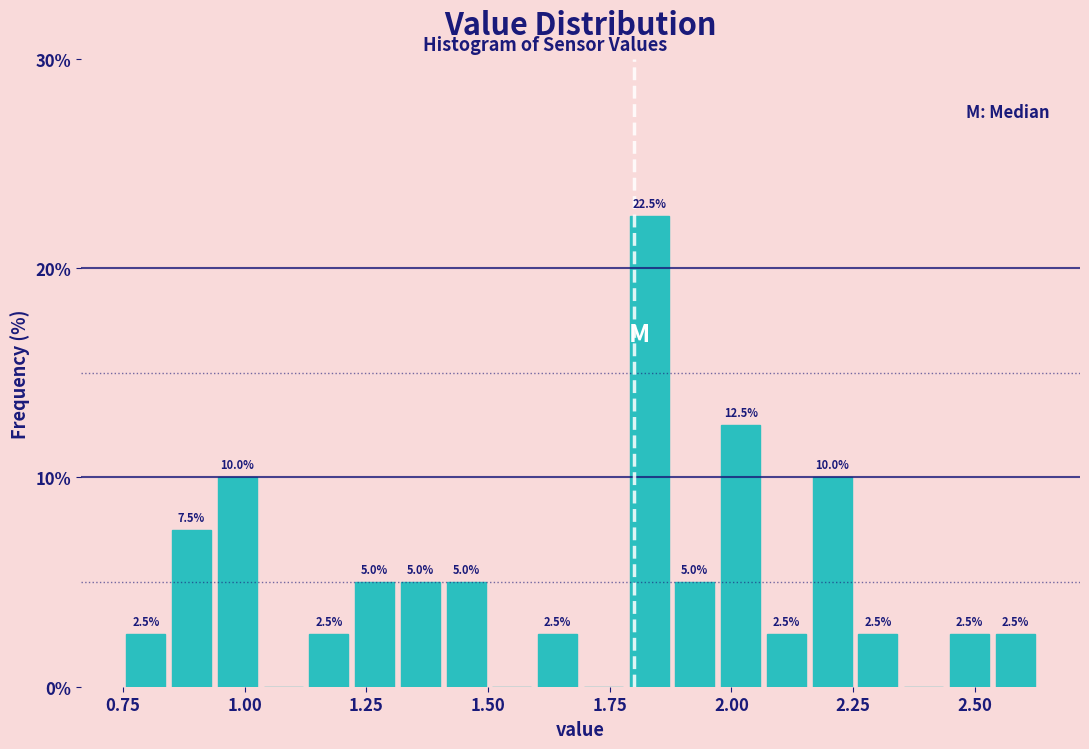

Read against the x-axis, roughly where is the centre of the tallest bar?

1.85